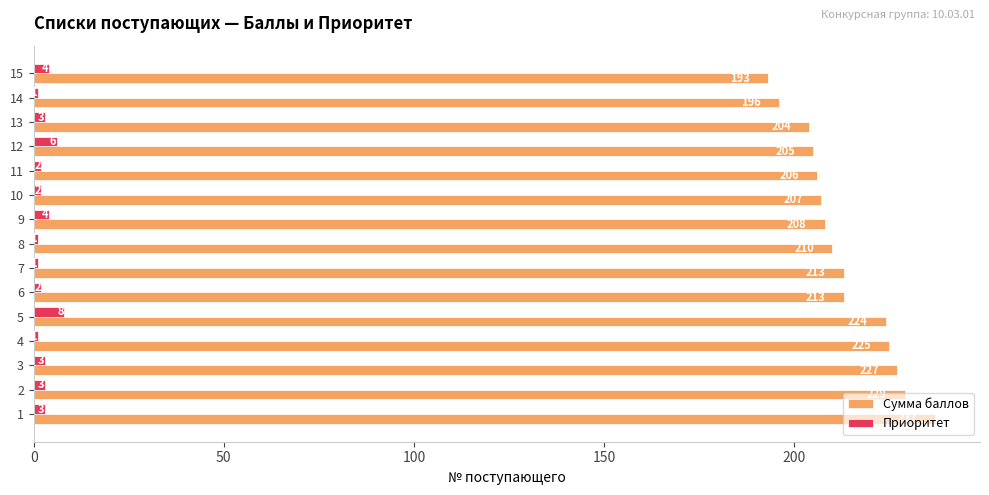

Is the value of Приоритет at 9 greater than the value of Сумма баллов at 9?

No